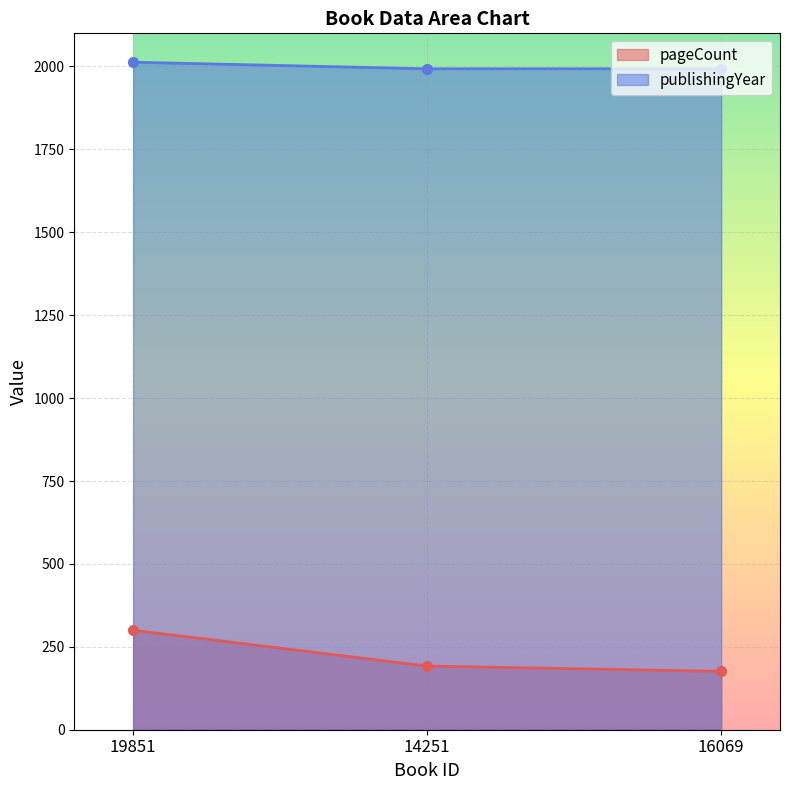

How many publishingYear values are between 1993 and 2013?

3